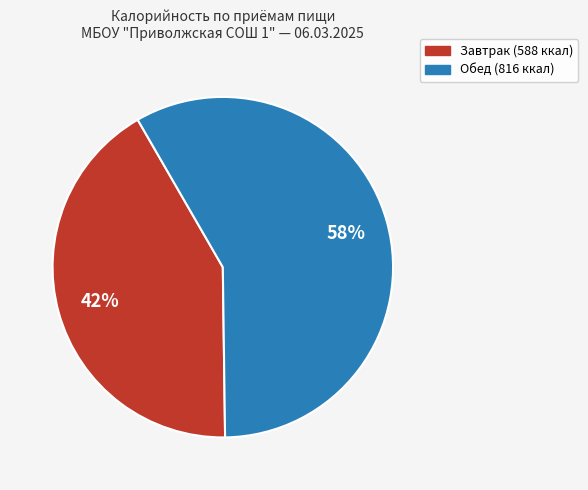

True or false: Обед accounts for 58% of the total.

True